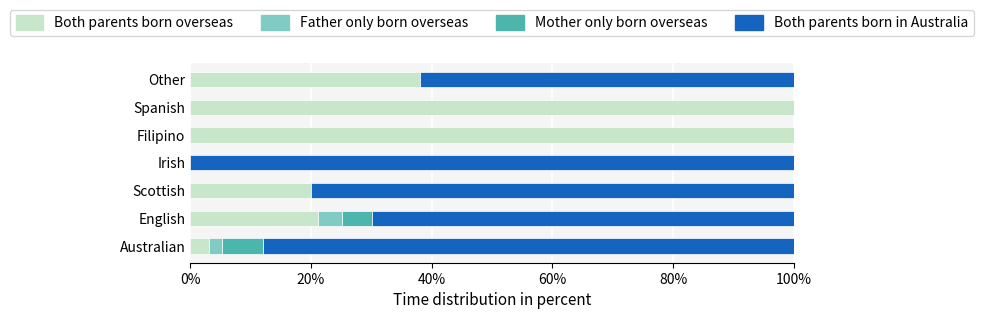

What are all the series names shown in the legend?

Both parents born overseas, Father only born overseas, Mother only born overseas, Both parents born in Australia